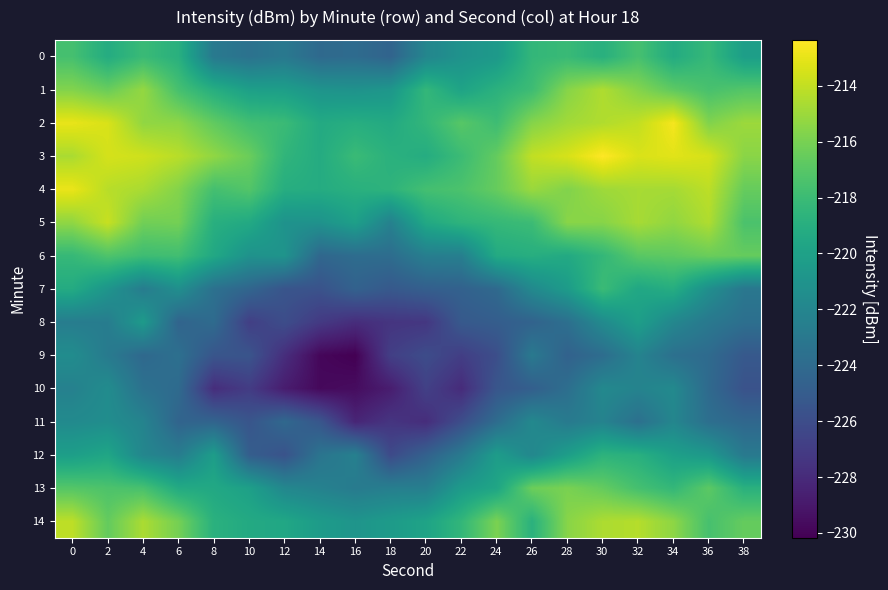

What is the smallest value displayed?

-230.2